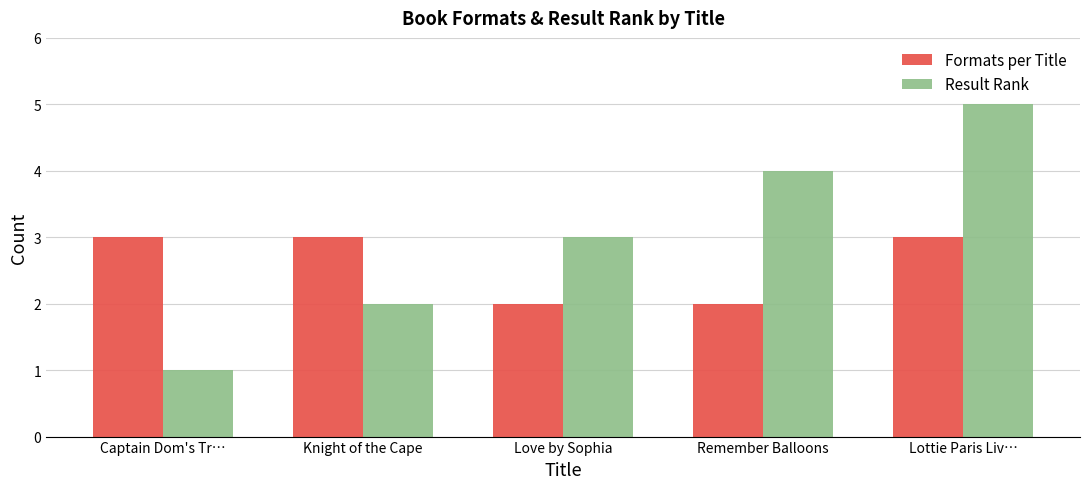

What are all the series names shown in the legend?

Formats per Title, Result Rank